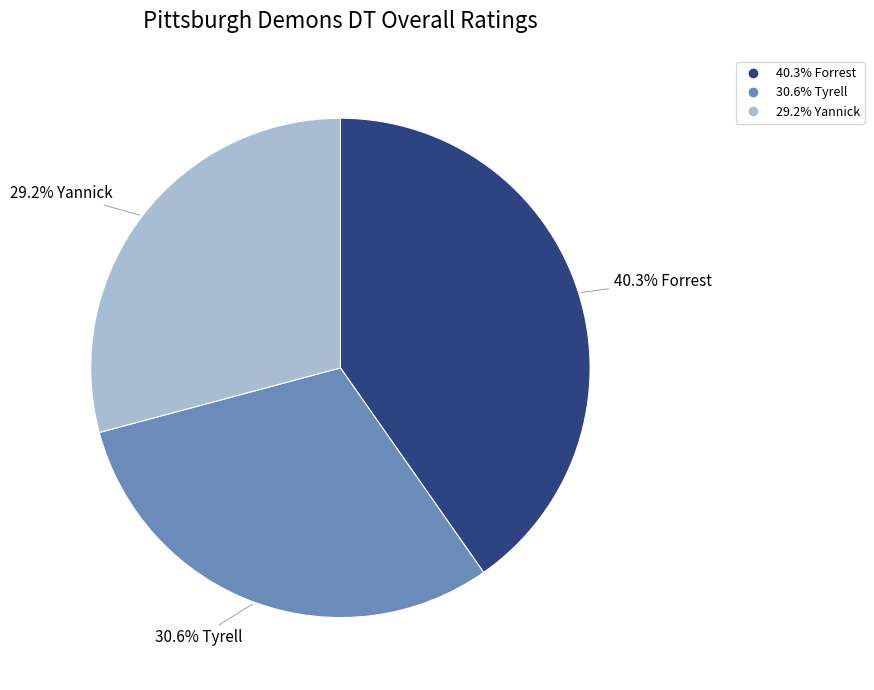

Is there a majority slice in this chart?

No